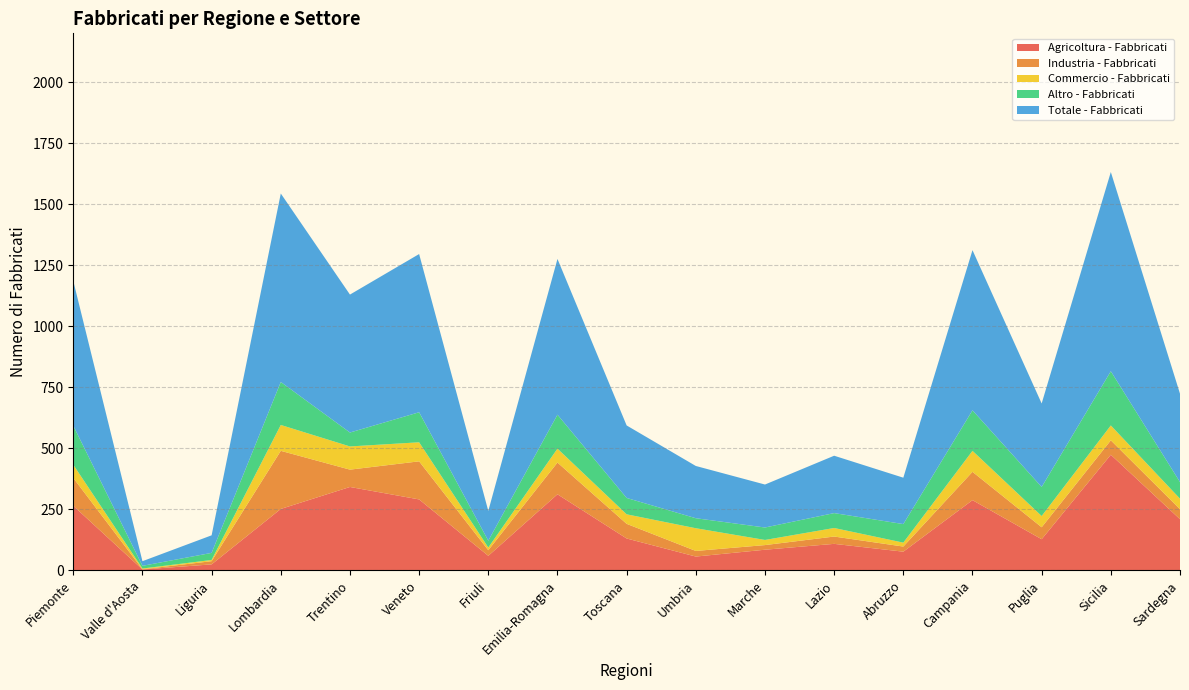

Reading left to right, what are all the values shown in this chart?

Agricoltura - Fabbricati: 265	4	25	252	342	291	60	312	131	57	85	109	77	288	128	474	210
Industria - Fabbricati: 114	1	13	238	71	156	23	130	60	23	19	30	21	116	49	59	41
Commercio - Fabbricati: 54	3	5	106	95	78	11	57	39	93	21	35	16	86	46	61	43
Altro - Fabbricati: 160	11	29	176	57	123	28	139	67	41	51	61	76	166	119	222	68
Totale - Fabbricati: 593	19	72	772	565	648	122	638	297	214	176	235	190	656	342	816	362